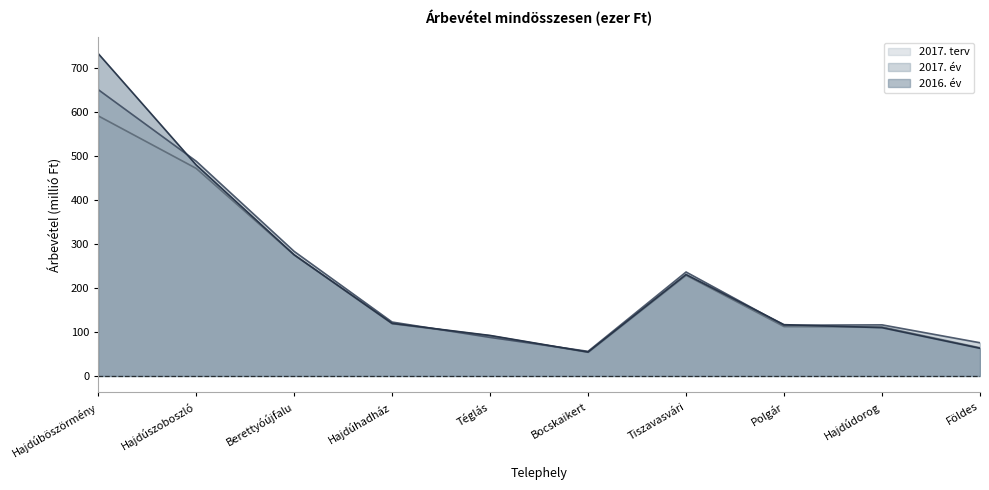

Reading left to right, list all the values displayed in this chart.

2017. terv: 591.5	472.1	275.3	118.9	91.4	53.9	229.1	112.3	111.5	64.1
2017. év: 651.2	488.5	283.3	122.6	87.7	56.0	236.4	115.3	116.2	75.5
2016. év: 733.2	479.9	275.5	119.6	92.1	54.4	230.7	116.6	109.8	62.9